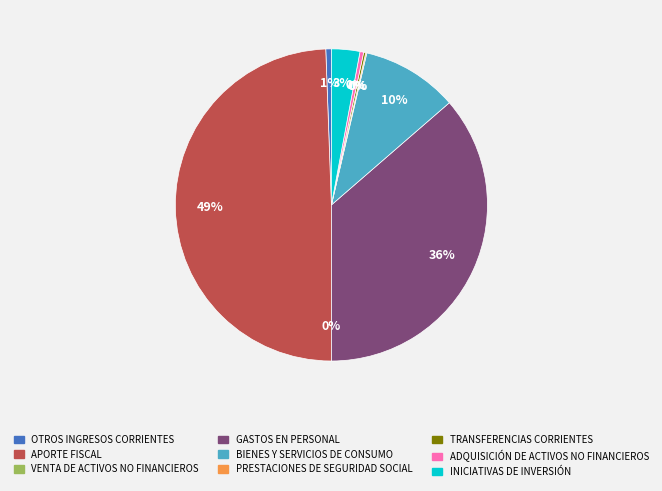

To the nearest percent, what is the average slice percentage?

11%